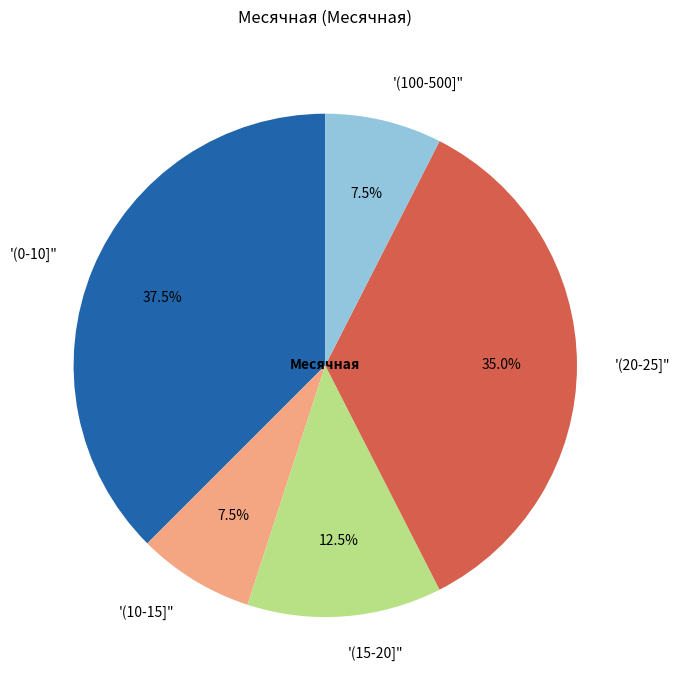

How many segments does this pie chart have?

5